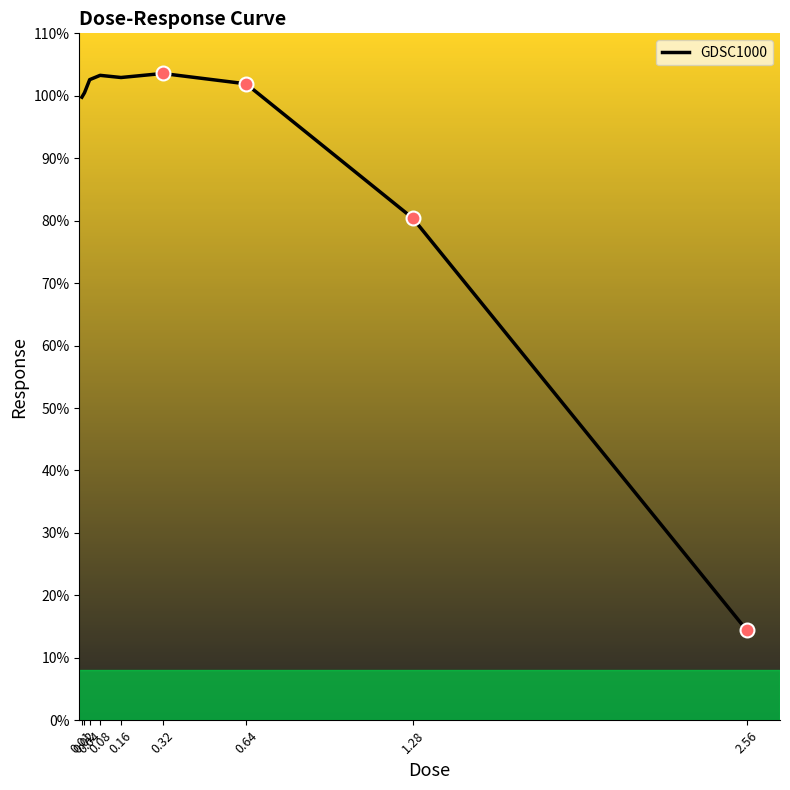

What is the change in value from 0.64 to 1.28?

-21.6